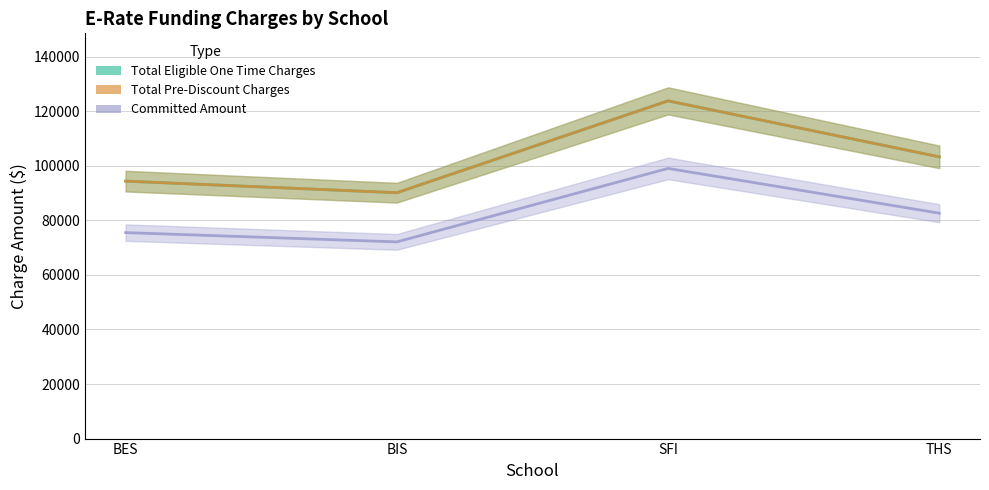

List the labels in order of Total Pre-Discount Charges value, largest first.

SFI, THS, BES, BIS